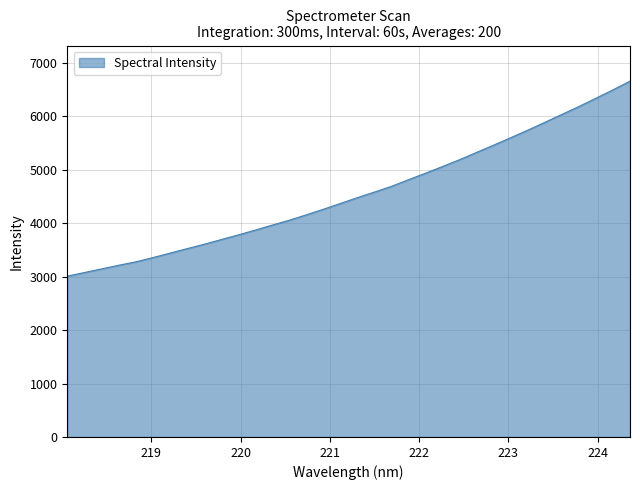

What is the greatest value displayed?

6660.3